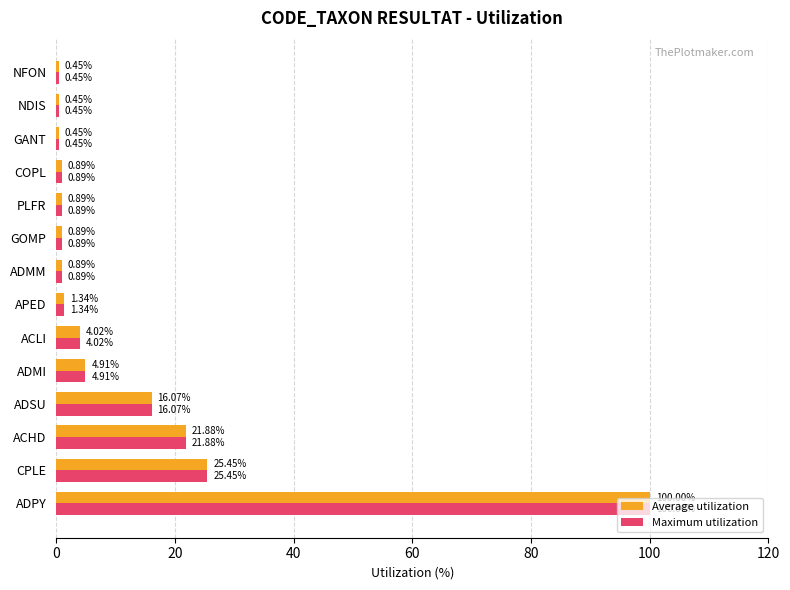

What is the average value of the Average utilization series?

12.8